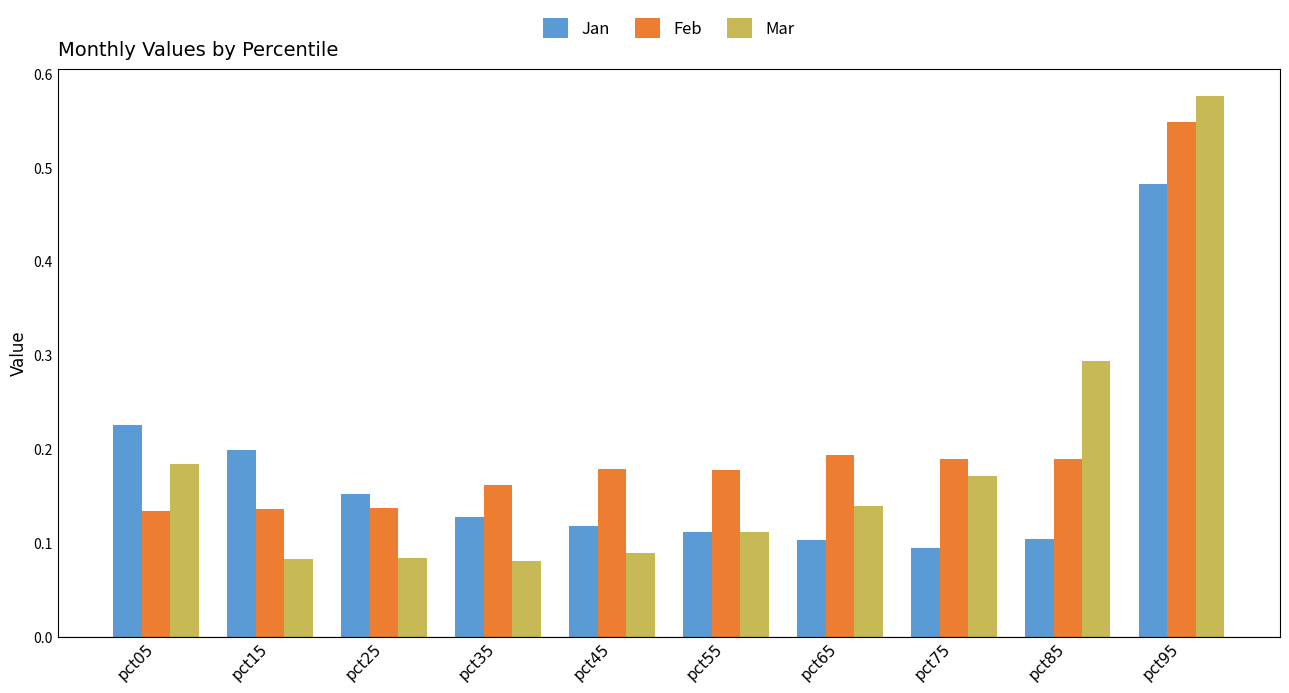

List the series in order of their peak value, lowest first.

Jan, Feb, Mar